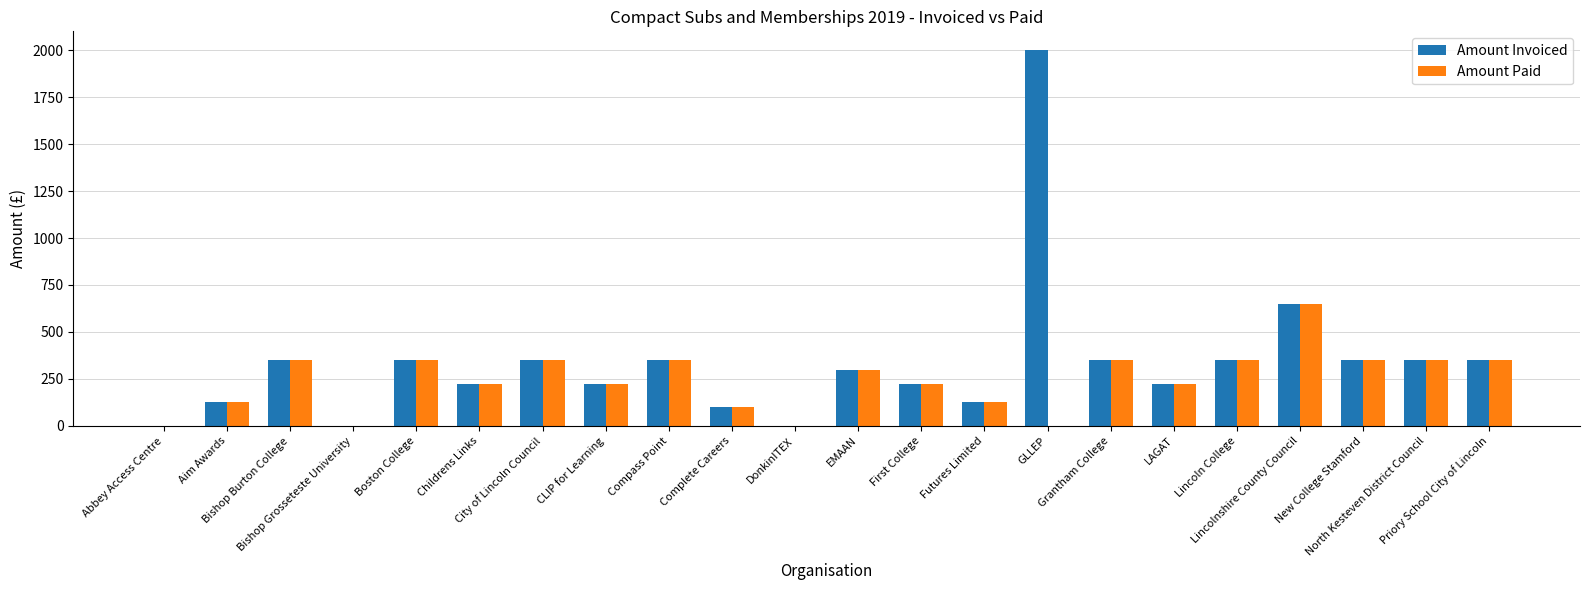

Which series has the largest total across all categories?

Amount Invoiced